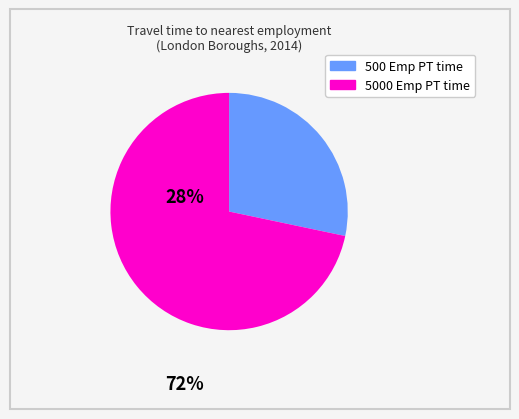

Does any single category account for the majority?

Yes